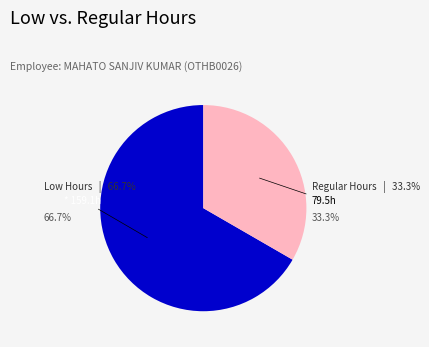

What is the largest slice in the pie chart?

Low Hours